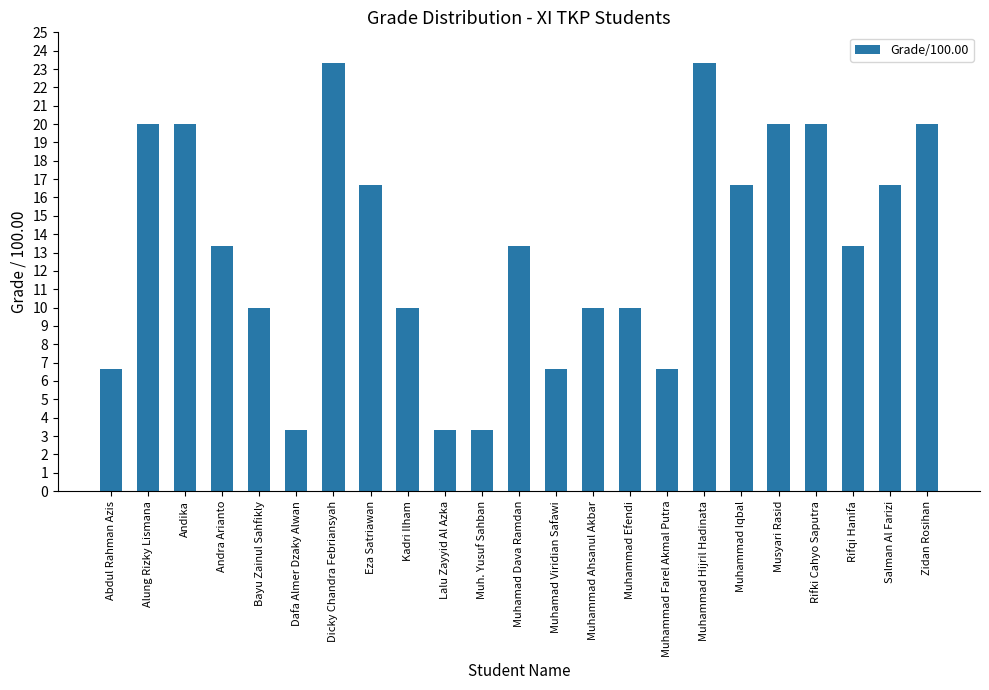

True or false: the data shows 9.9 at Muhammad Iqbal.

False